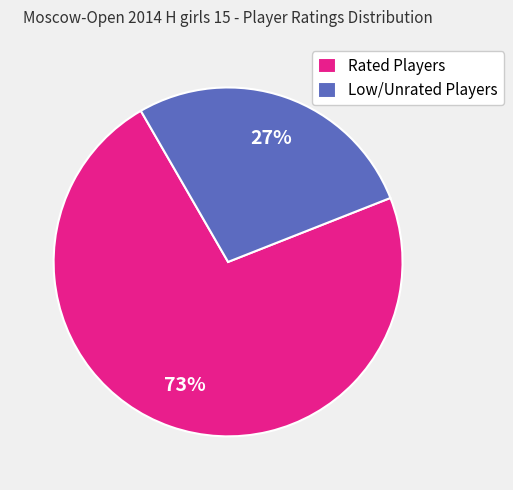

The Low/Unrated Players slice represents 13% of the pie. True or false?

False